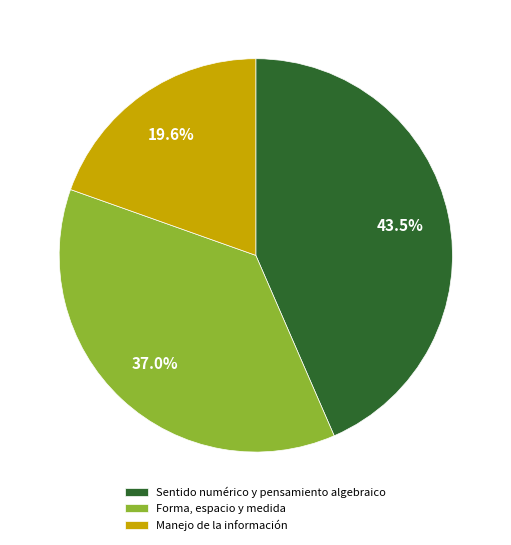

How much of the chart is everything except Sentido numérico y pensamiento algebraico?

56.5%